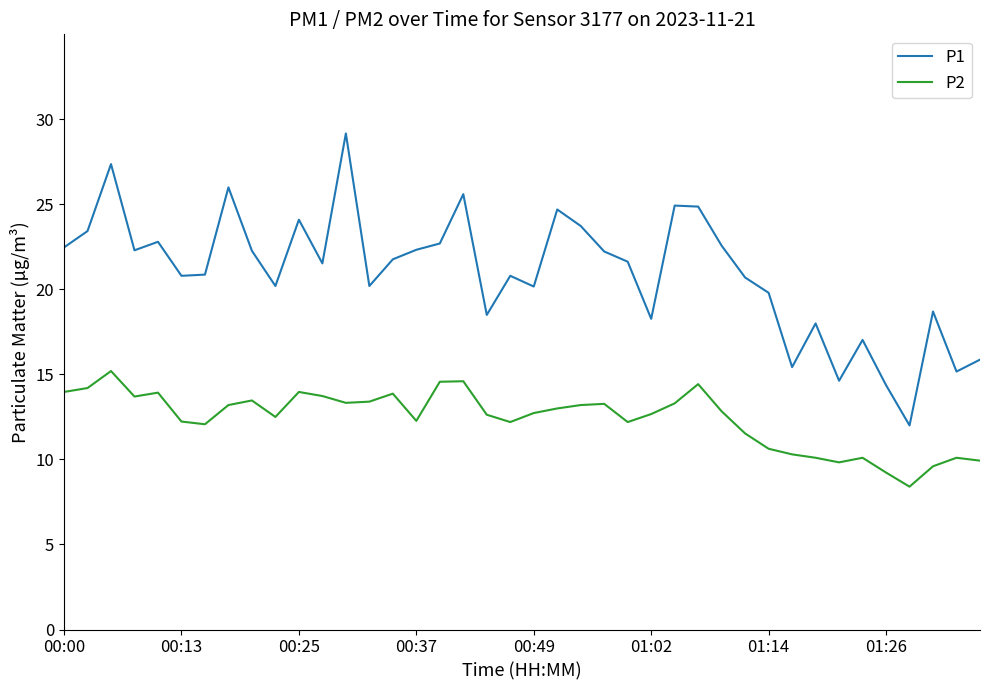

List the series in order of their overall mean, lowest first.

P2, P1